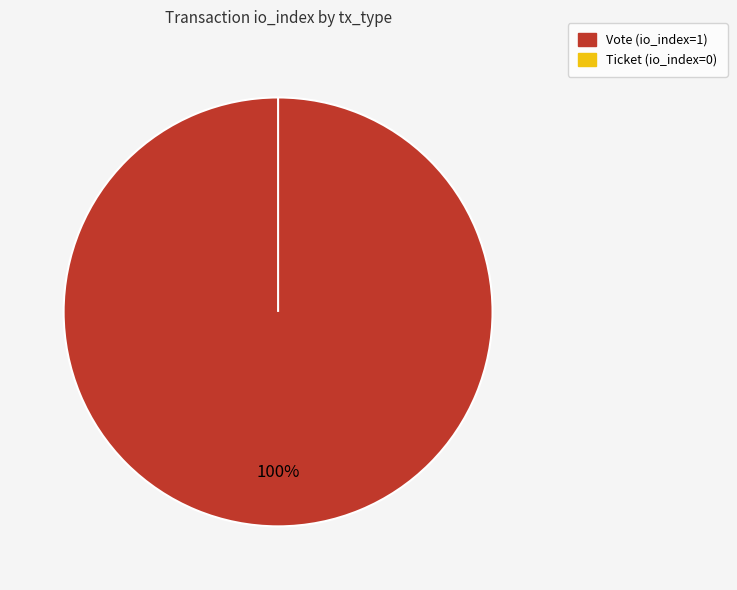

How many slices are in this pie chart?

2